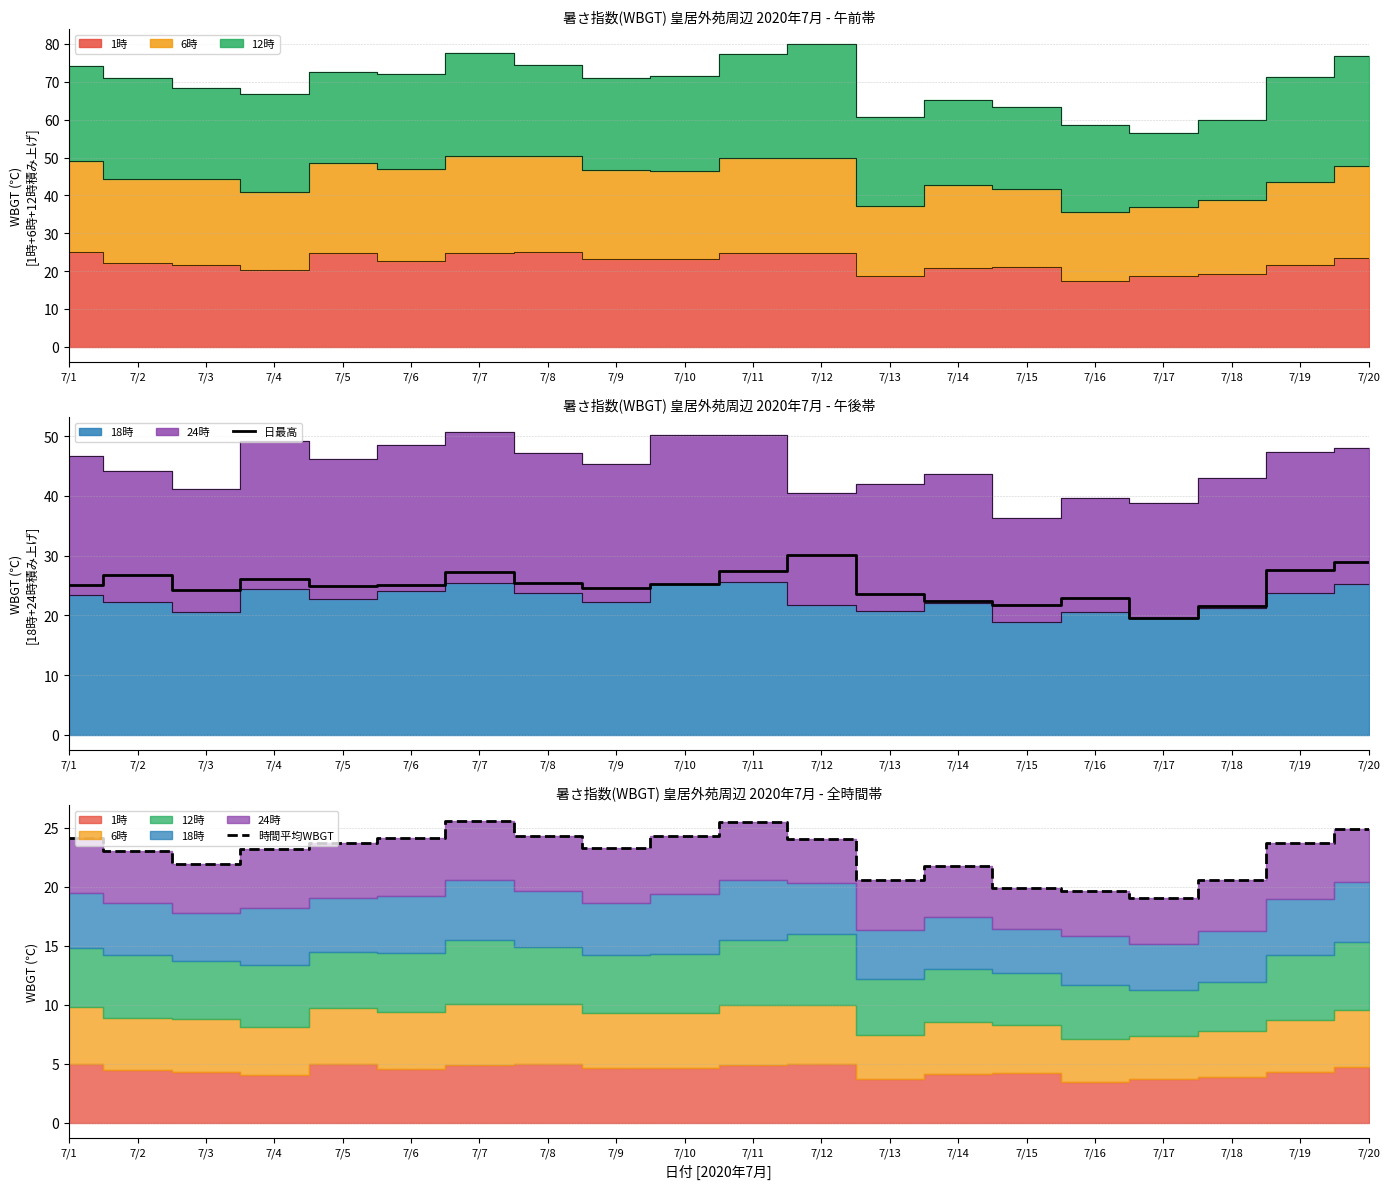

Between 7/1 and 7/8, which series saw the biggest shift?

日最高